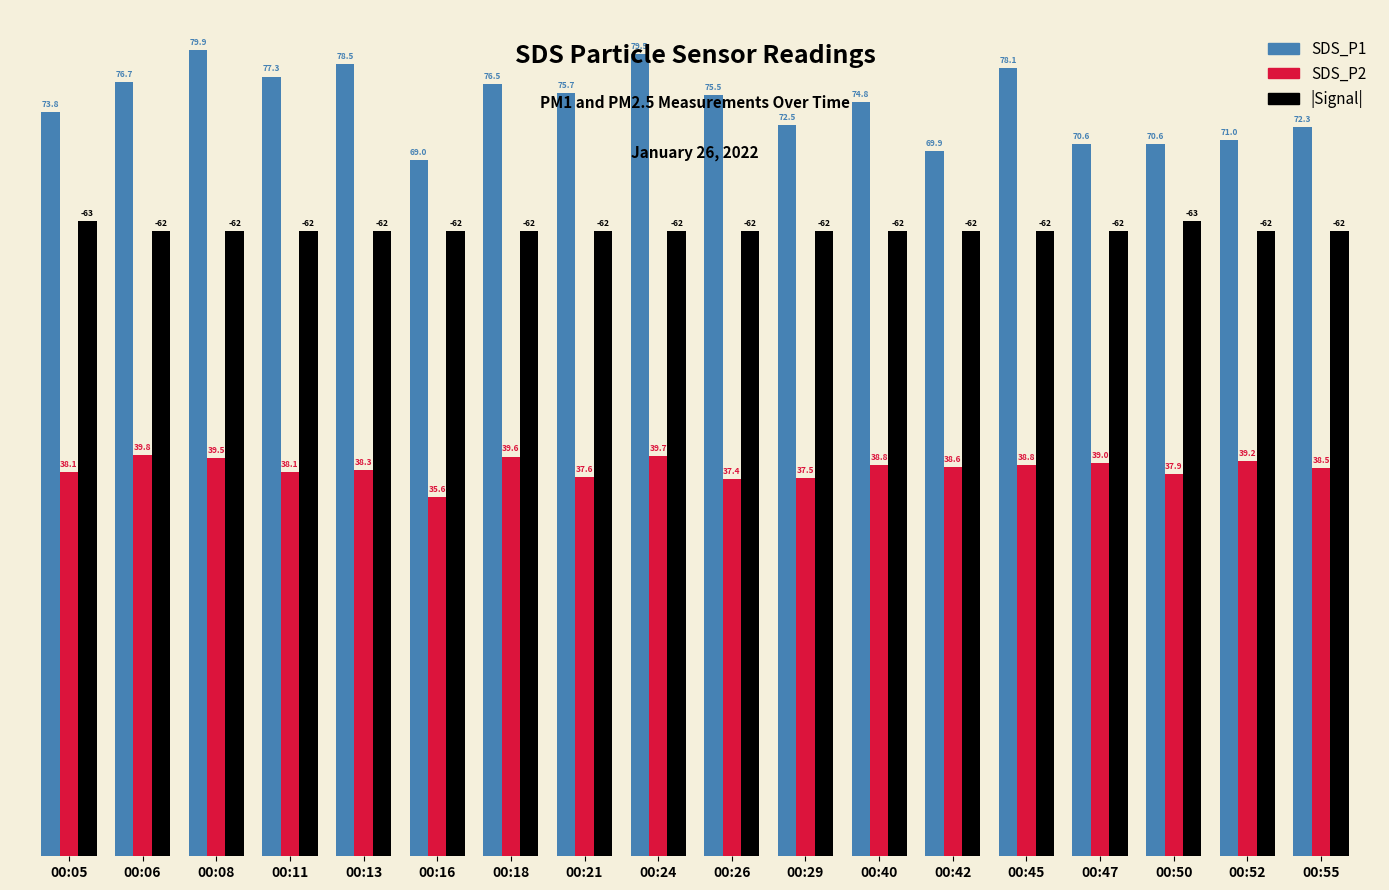

How many groups of bars are there?

18